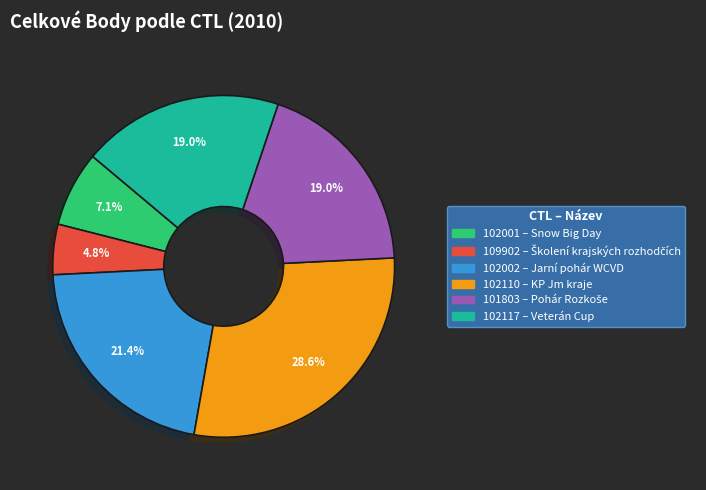

Does any single category account for the majority?

No